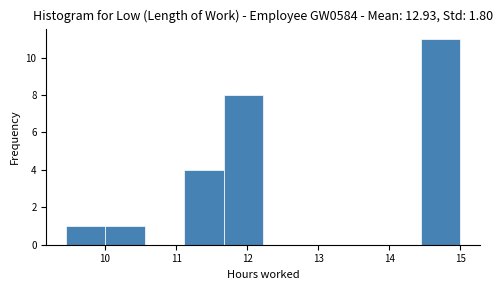

Reading left to right, transcribe this chart: for each bar, give the range it covers on the x-axis and its height. Neither the bar edges nor the heights are printed on the chart, so give them approximately, as read against the axes.

9.5 to 10.0: 1
10.0 to 10.6: 1
10.6 to 11.1: 0
11.1 to 11.7: 4
11.7 to 12.2: 8
12.2 to 12.8: 0
12.8 to 13.3: 0
13.3 to 13.9: 0
13.9 to 14.4: 0
14.4 to 15.0: 11